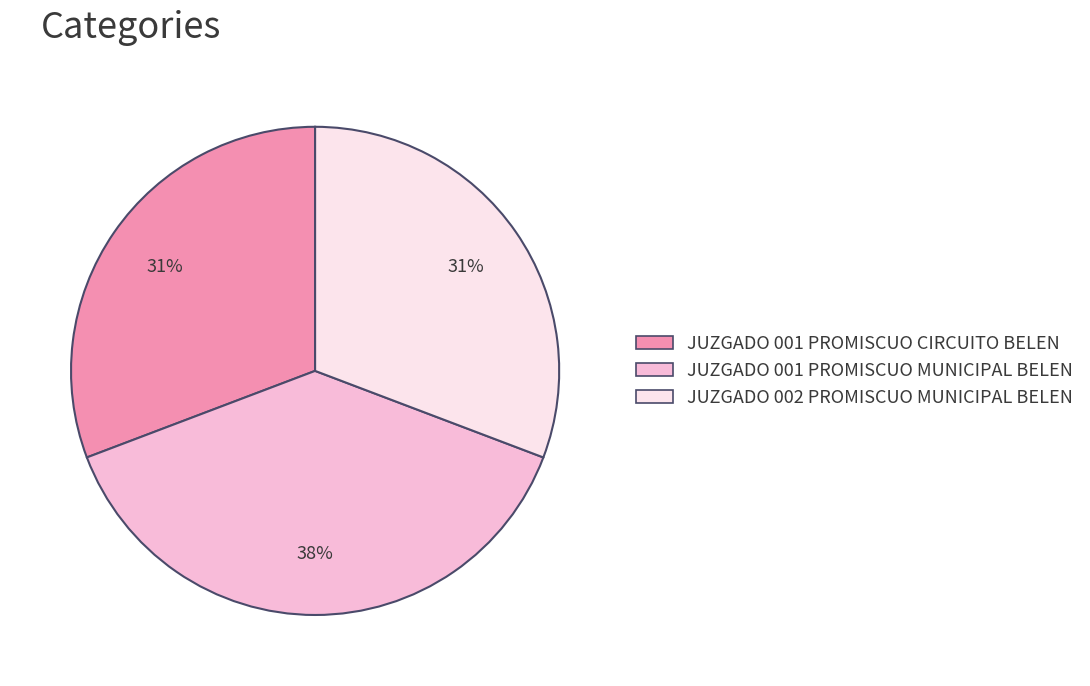

Does JUZGADO 001 PROMISCUO CIRCUITO BELEN account for over 50% of the chart?

No